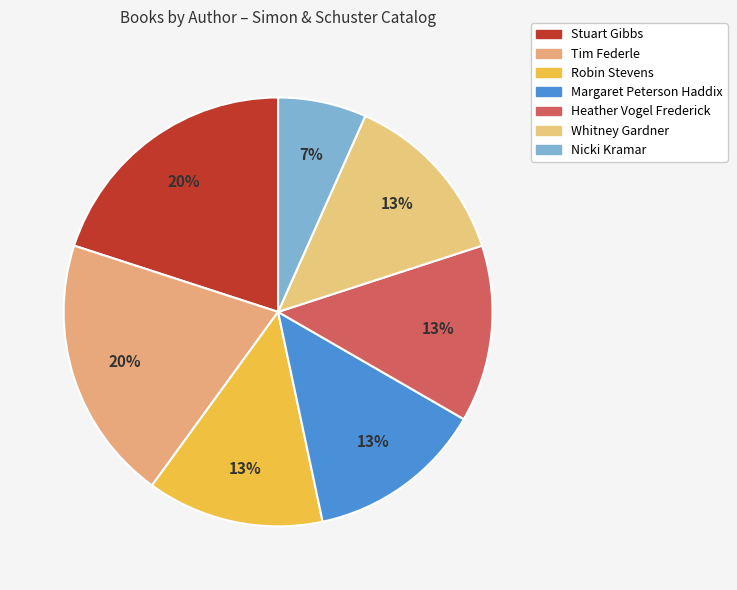

How many slices are in this pie chart?

7